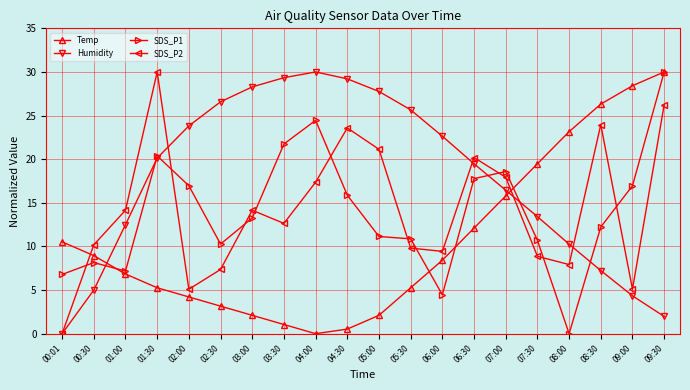

What is the label of the 19th point from the left?

09:00